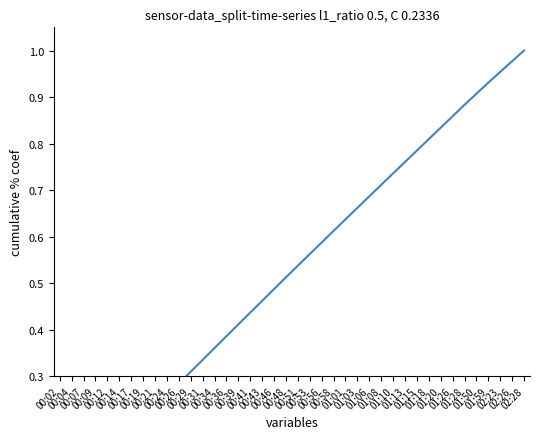

What value does the data have at 00:29?

0.3